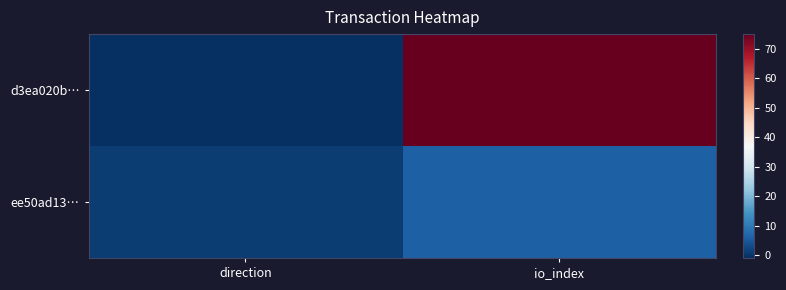

What is the difference between the highest and lowest values at io_index?

69